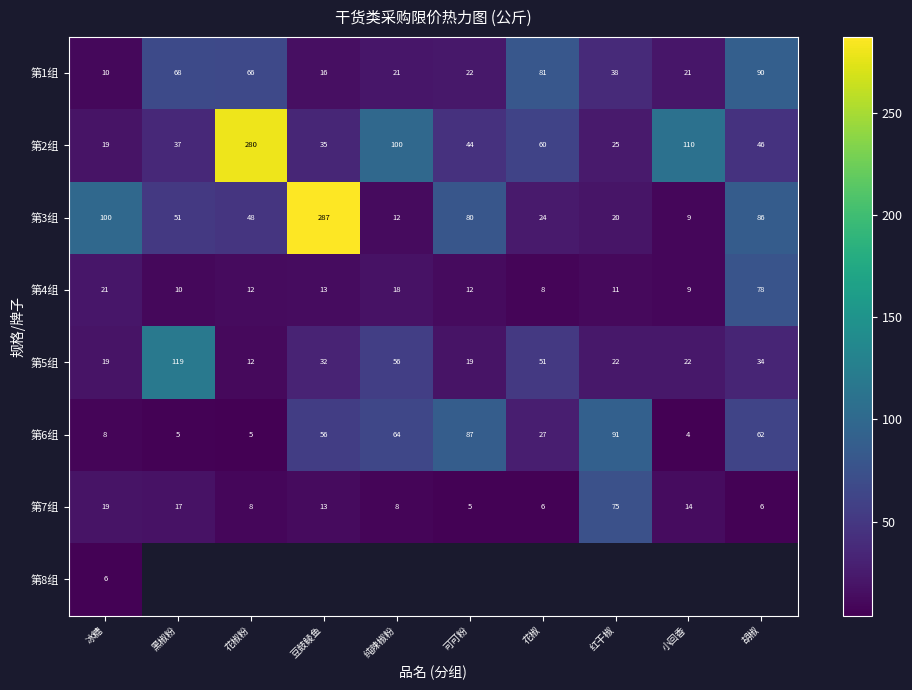

Between 胡椒 and 冰糖, which is larger?

胡椒